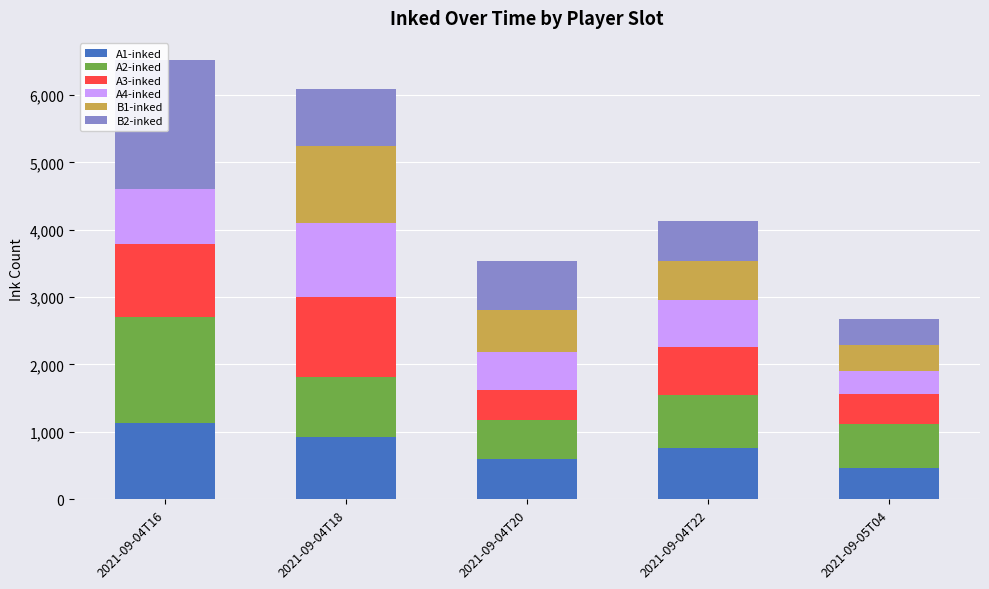

What is the difference between the maximum and minimum values in the B2-inked series?

1527